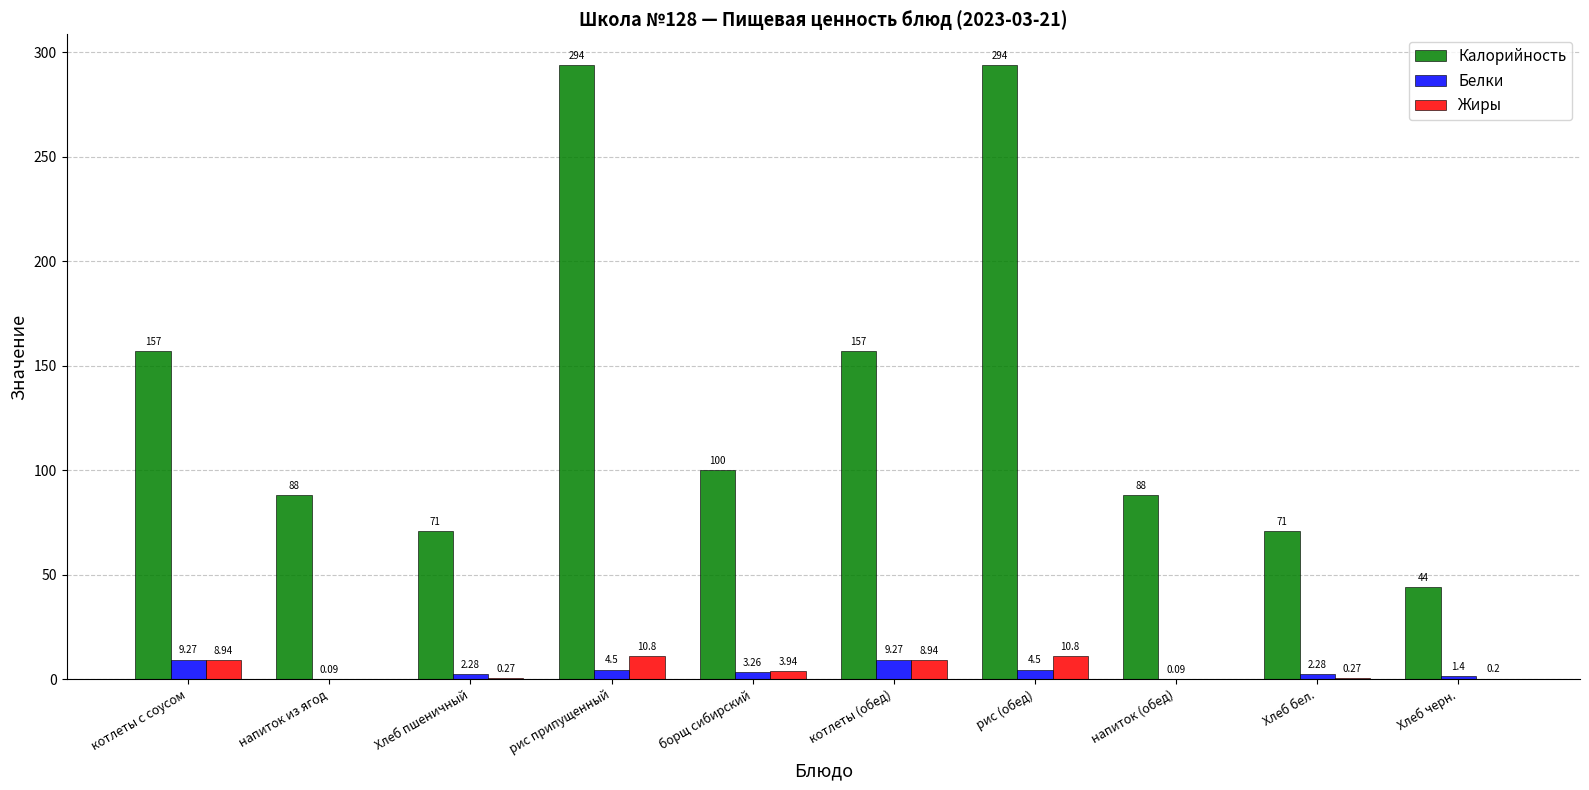

How many values in the Жиры series exceed 3?

5